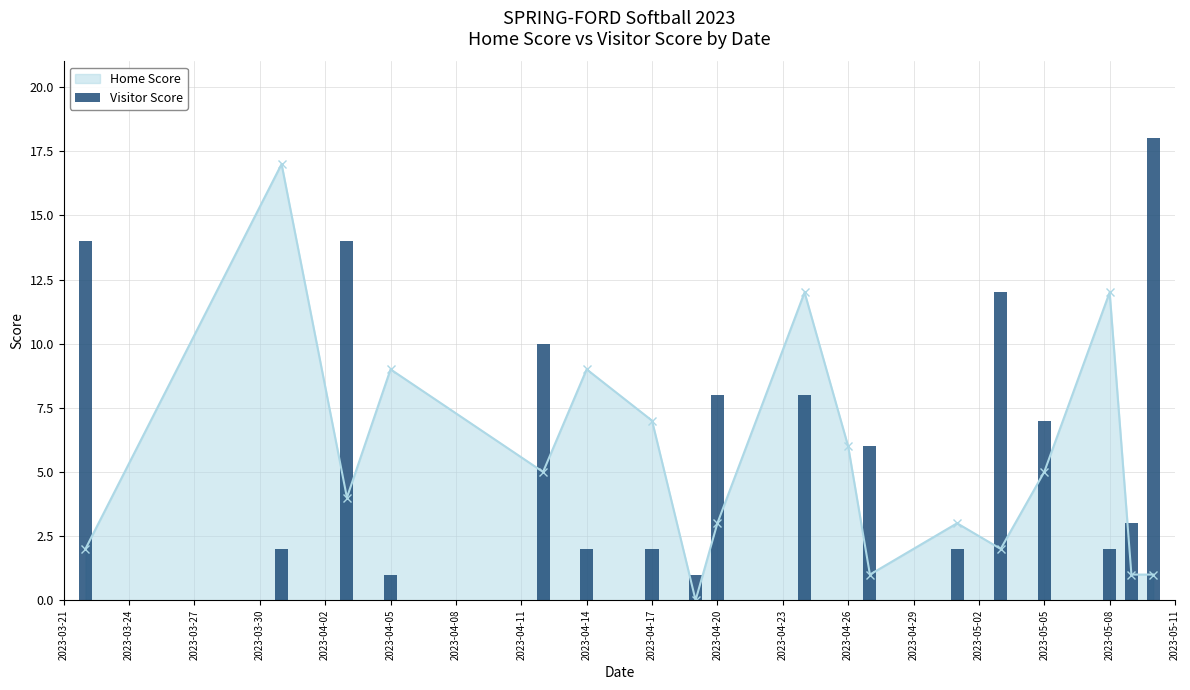

Is it true that Home Score equals 9 at 2023-04-14?

True